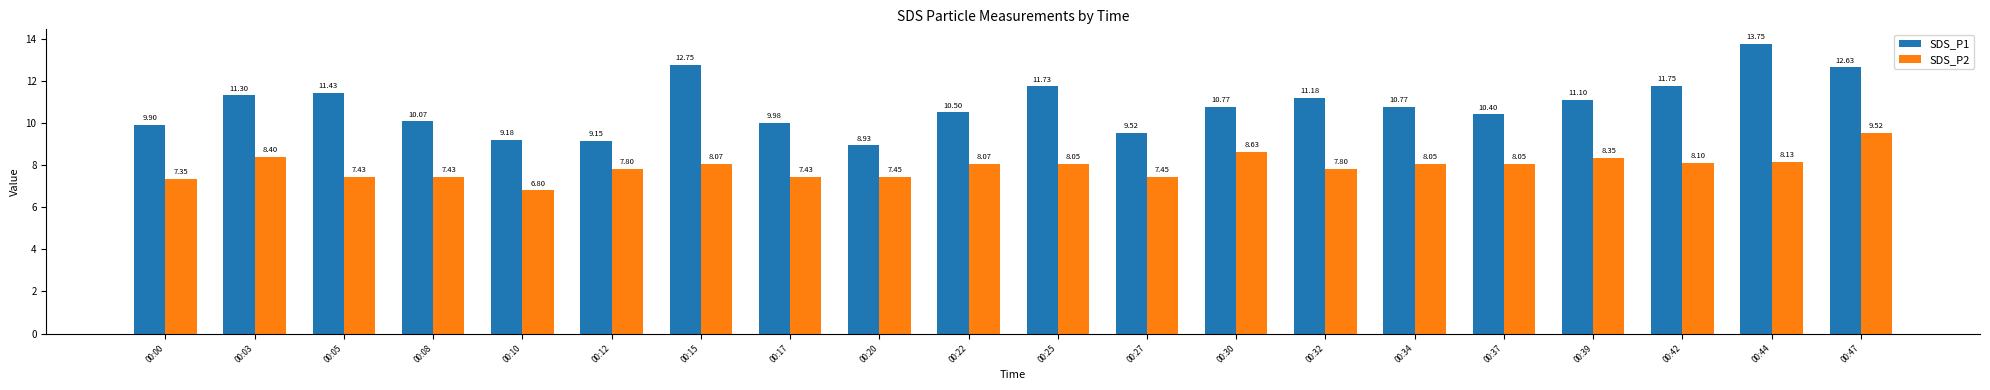

Which category has the lowest value in the SDS_P1 series?

00:20